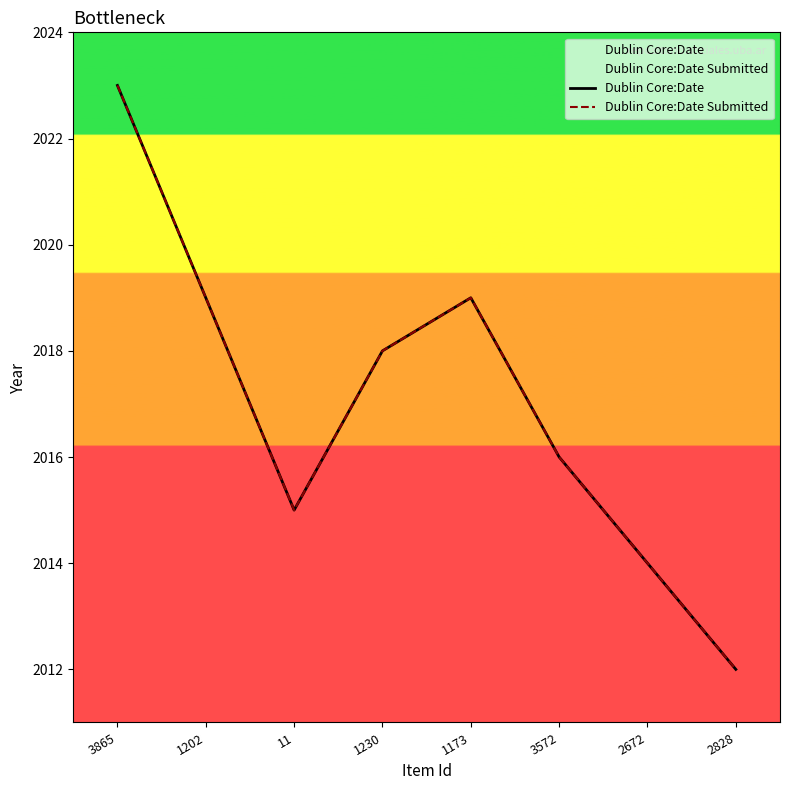

What is the minimum value shown in the chart?

2012